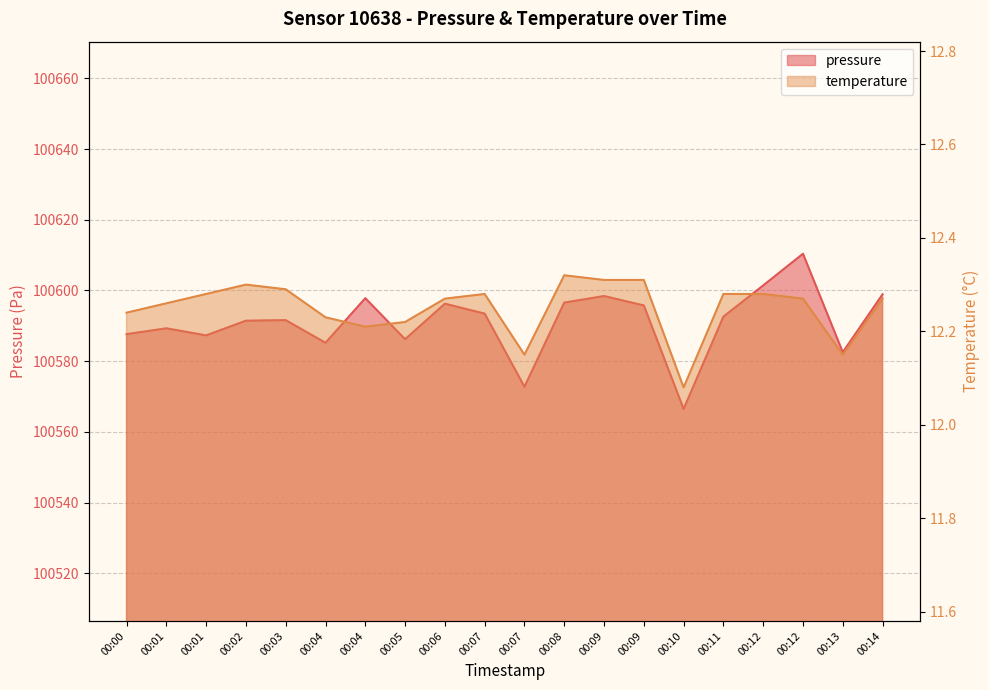

How many temperature values are between 12 and 13?

20